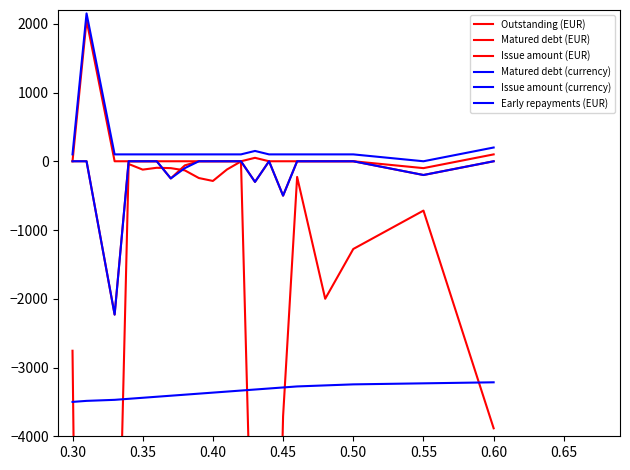

What are all the series names shown in the legend?

Outstanding (EUR), Matured debt (EUR), Issue amount (EUR), Matured debt (currency), Issue amount (currency), Early repayments (EUR)